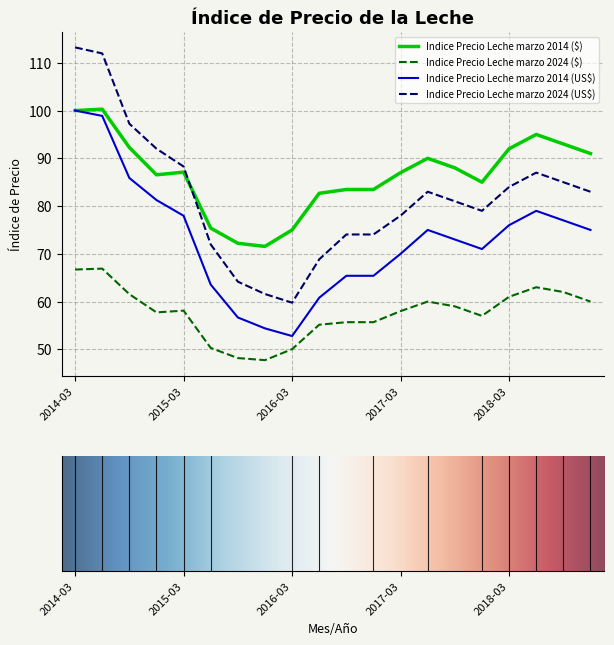

What is the maximum value for Indice Precio Leche marzo 2014 ($)?

100.3